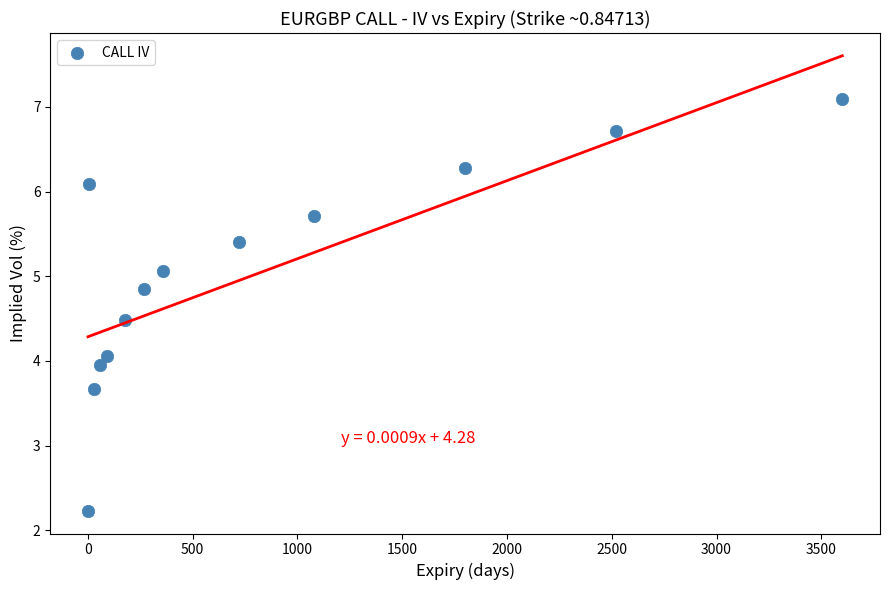

List the coordinates of all points as (Y, X) pairs, reading left to right.

(2.2, 1.0)  (6.1, 7.0)  (3.7, 30.0)  (4.0, 60.0)  (4.1, 90.0)  (4.5, 180.0)  (4.8, 270.0)  (5.1, 360.0)  (5.4, 720.0)  (5.7, 1080.0)  (6.3, 1800.0)  (6.7, 2520.0)  (7.1, 3600.0)